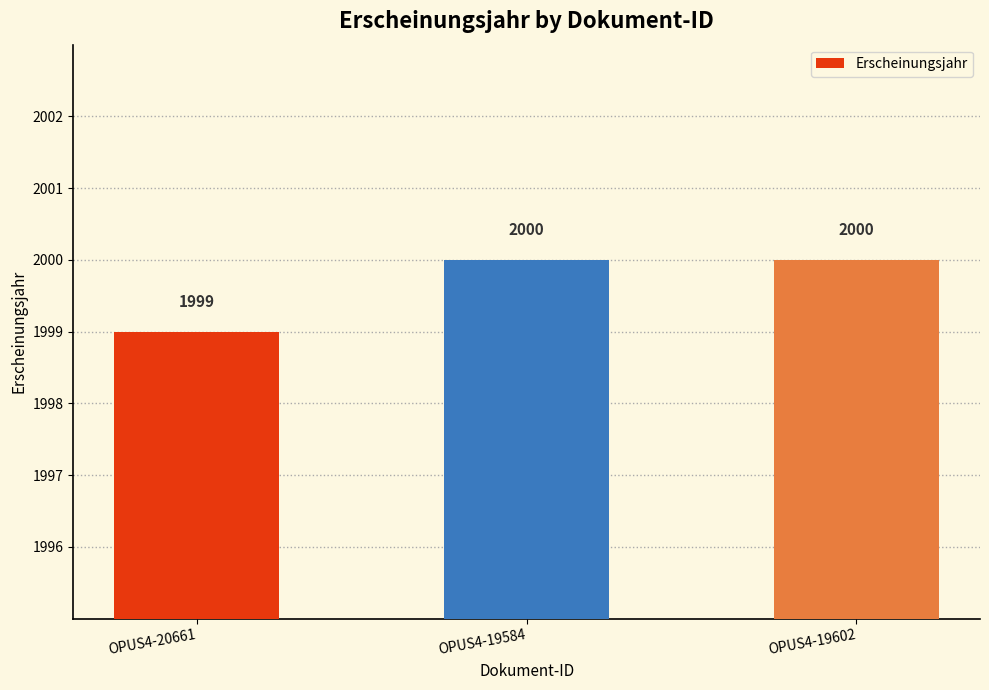

Between OPUS4-20661 and OPUS4-19584, which is larger?

OPUS4-19584